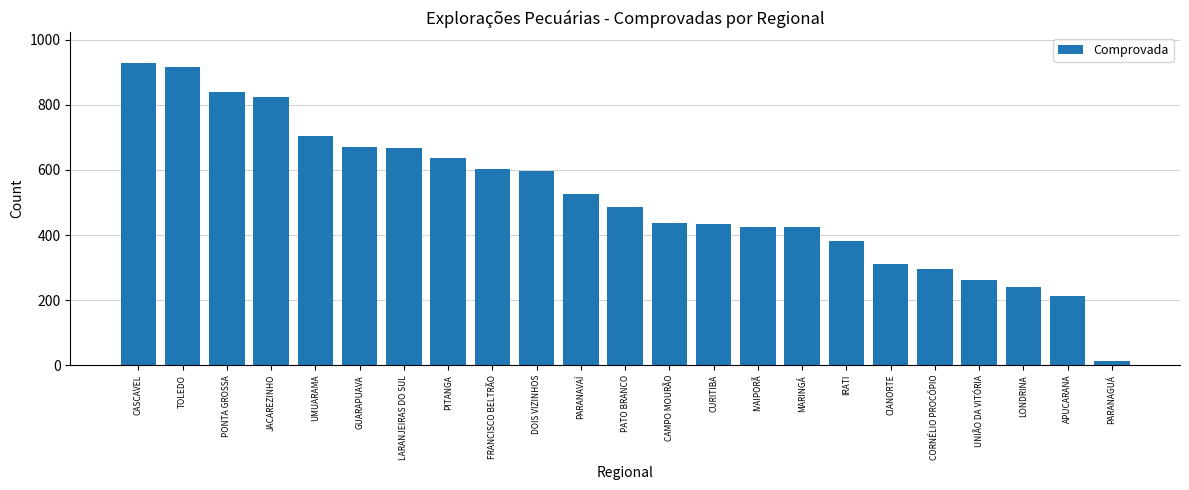

What is the sum of the values at JACAREZINHO and IVAIPORÃ?

1250